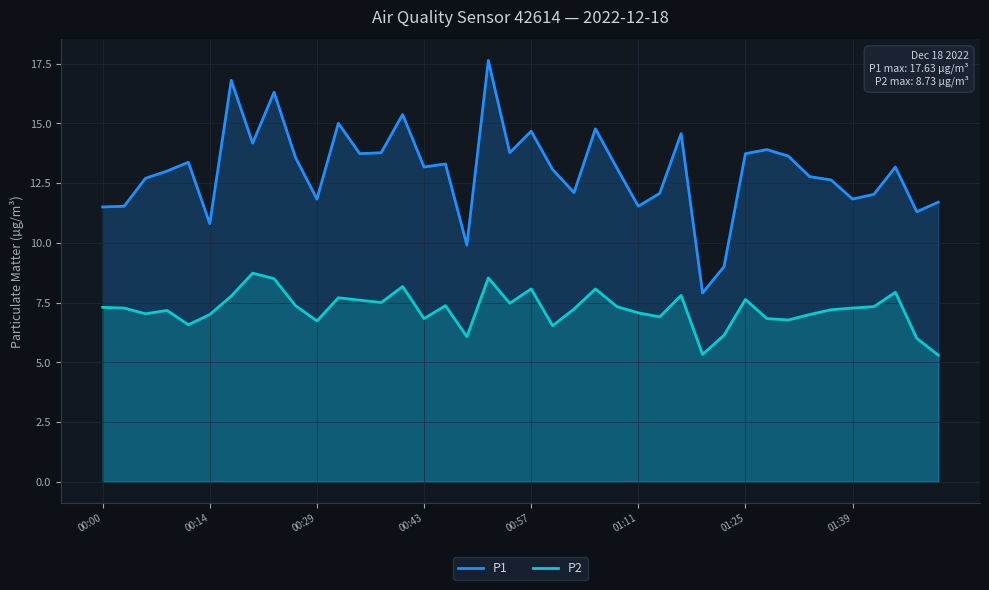

List the series in order of their overall mean, lowest first.

P2, P1